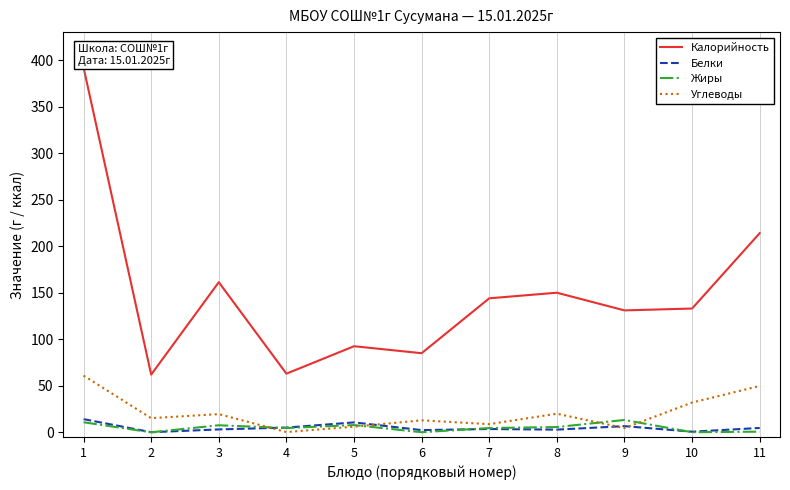

Which series has the largest total across all categories?

Калорийность